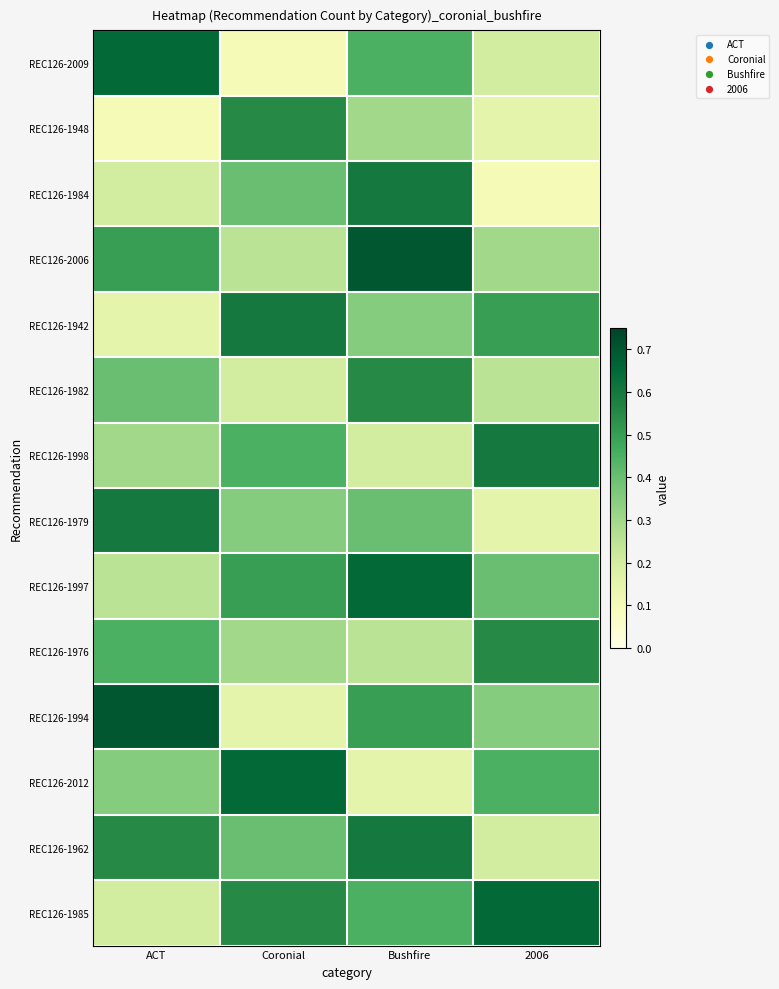

What is the greatest value displayed?

0.7